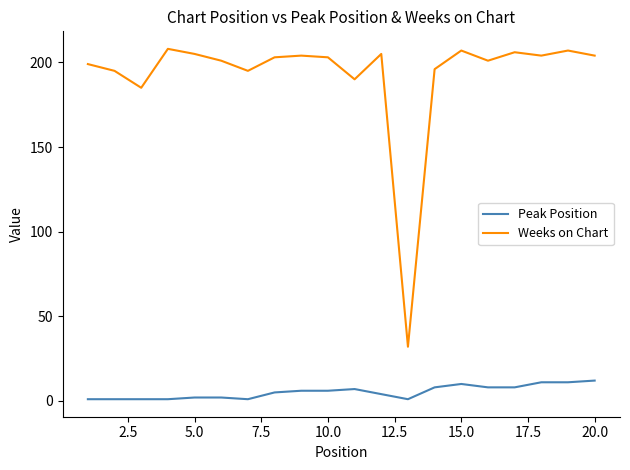

Rank the series by their average value, from highest to lowest.

Weeks on Chart, Peak Position